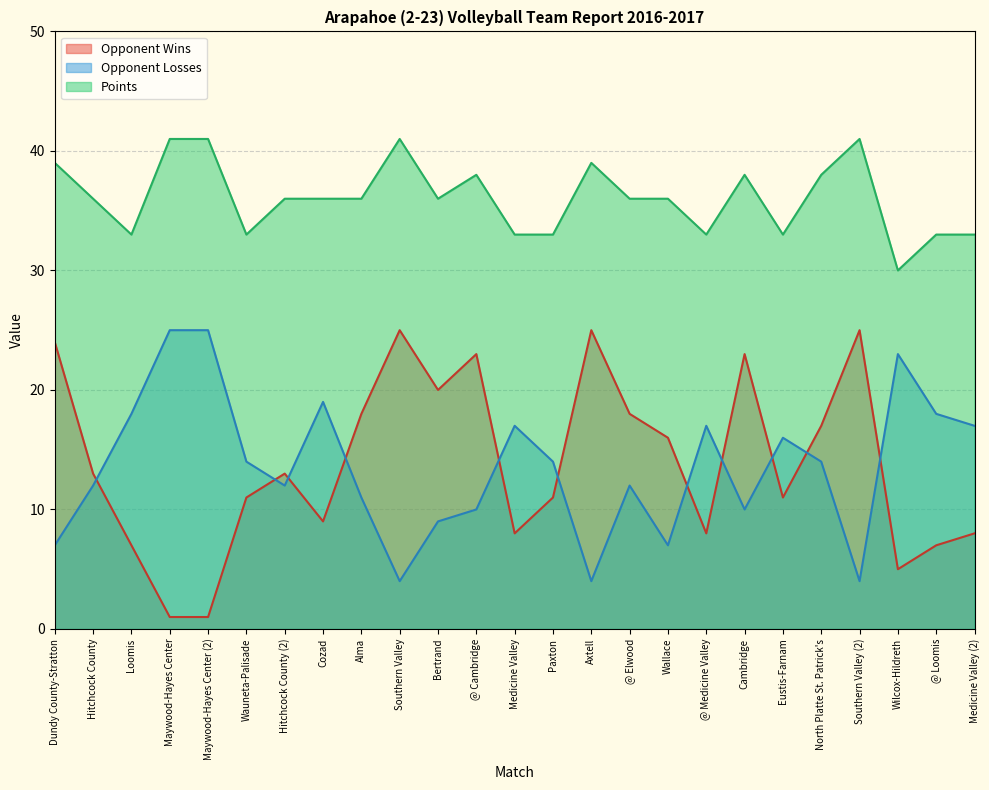

How many series are shown in this chart?

3